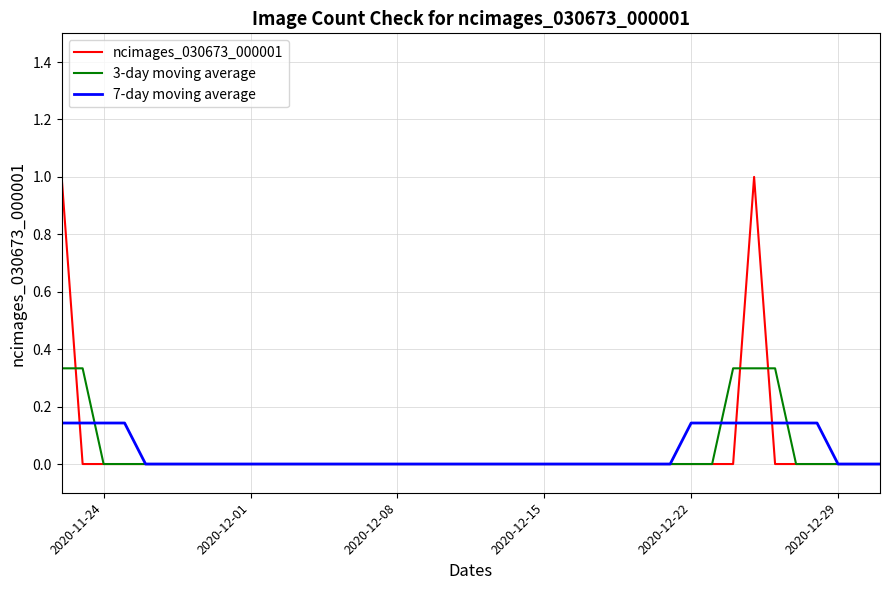

Rank the series by their maximum value, from lowest to highest.

7-day moving average, 3-day moving average, ncimages_030673_000001